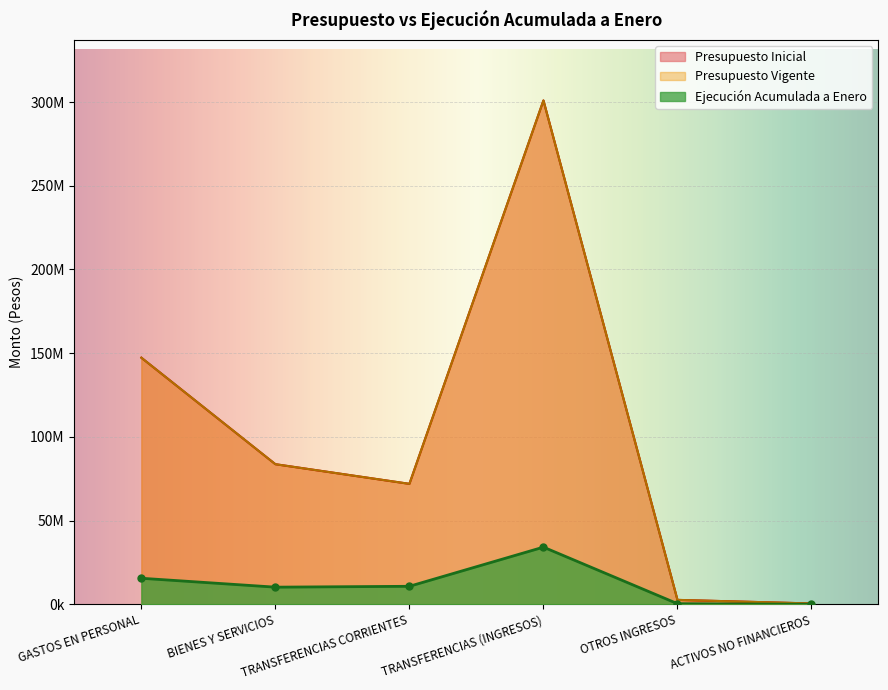

True or false: Ejecución Acumulada a Enero and Presupuesto Inicial cross at least once.

False